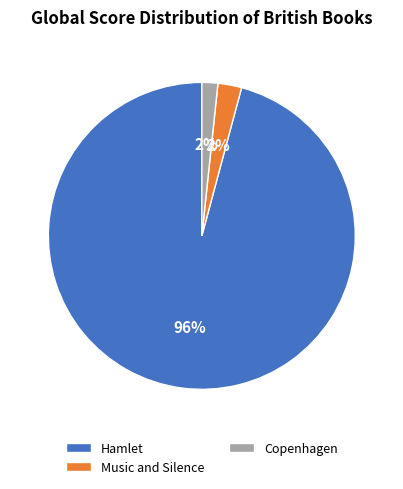

Is the sum of Hamlet and Copenhagen greater than half?

Yes